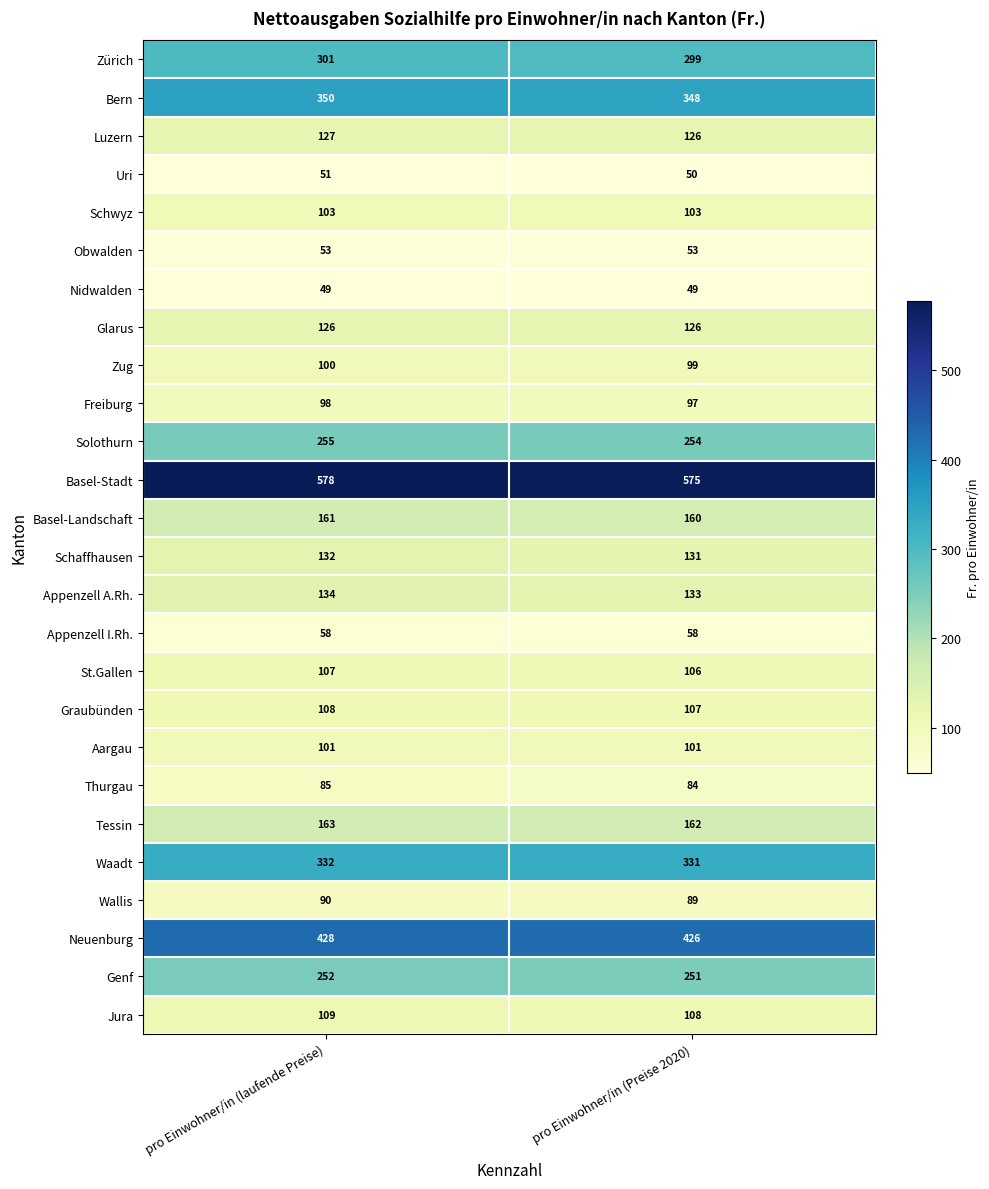

How many values in the Neuenburg series are below 428?

1